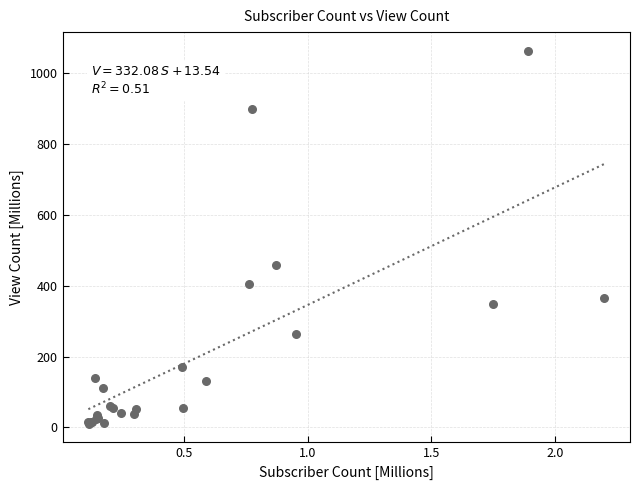

What Y value in the scatter plot is closest to 536?

459.1